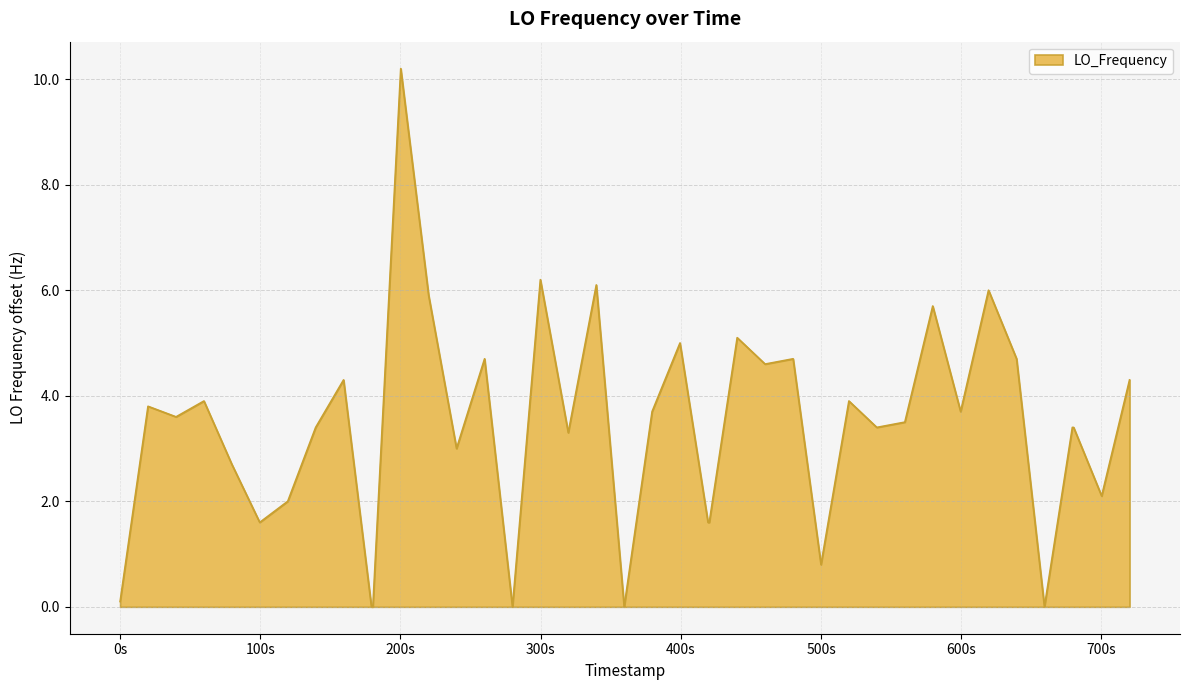

What is the greatest value displayed?

10.2